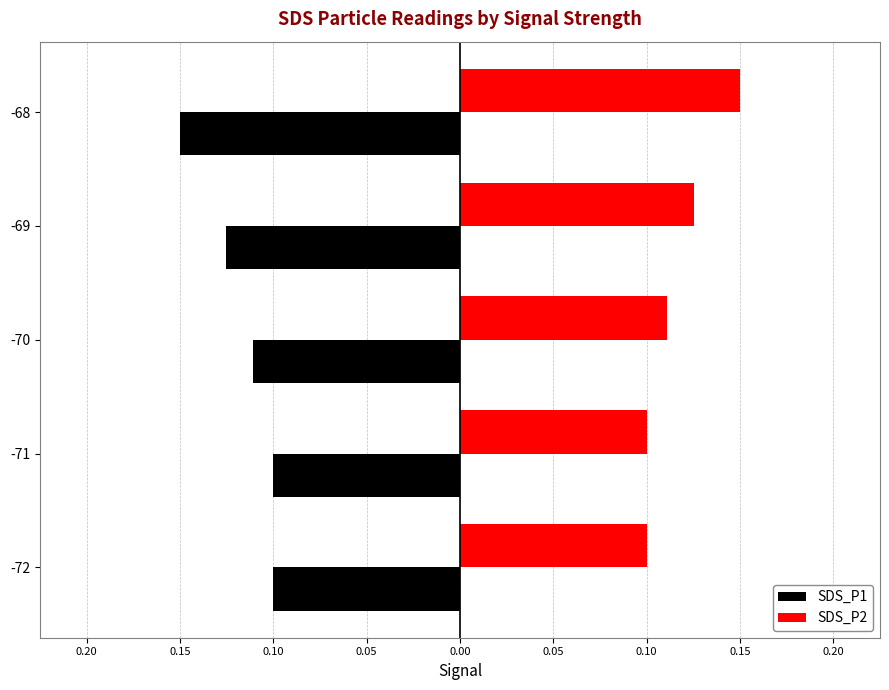

What are all the series names shown in the legend?

SDS_P1, SDS_P2